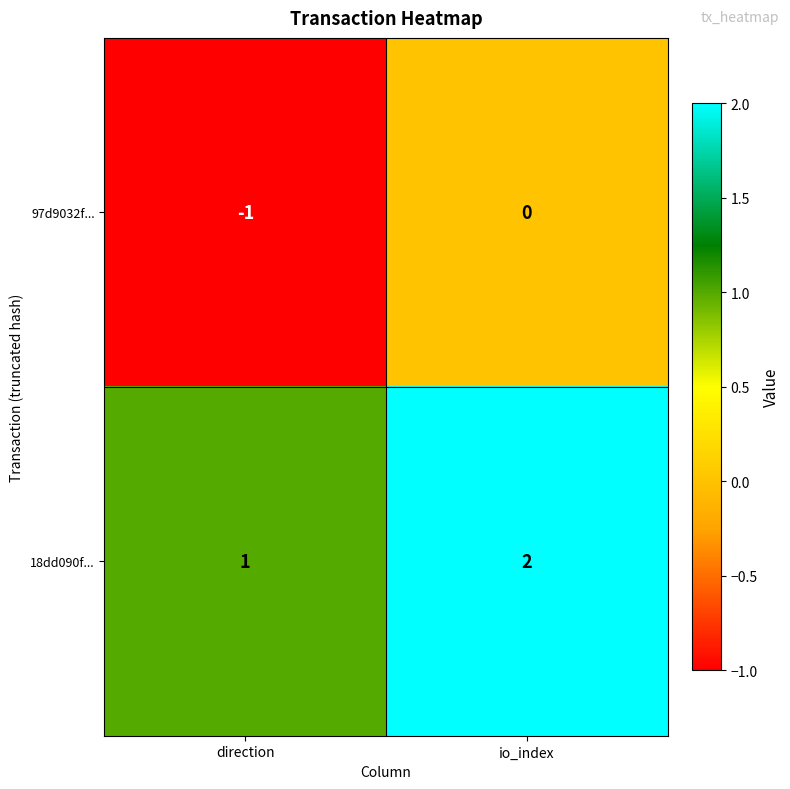

True or false: 97d9032f... has a value of 0 at io_index.

True